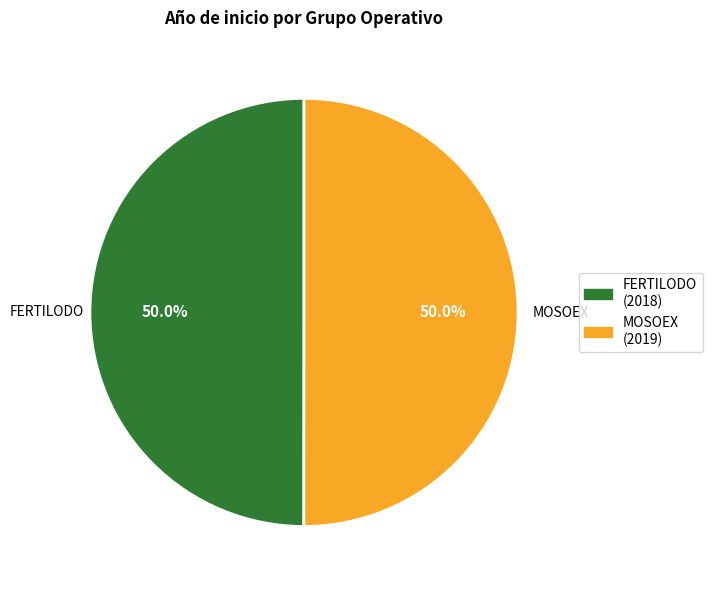

How many slices are in this pie chart?

2